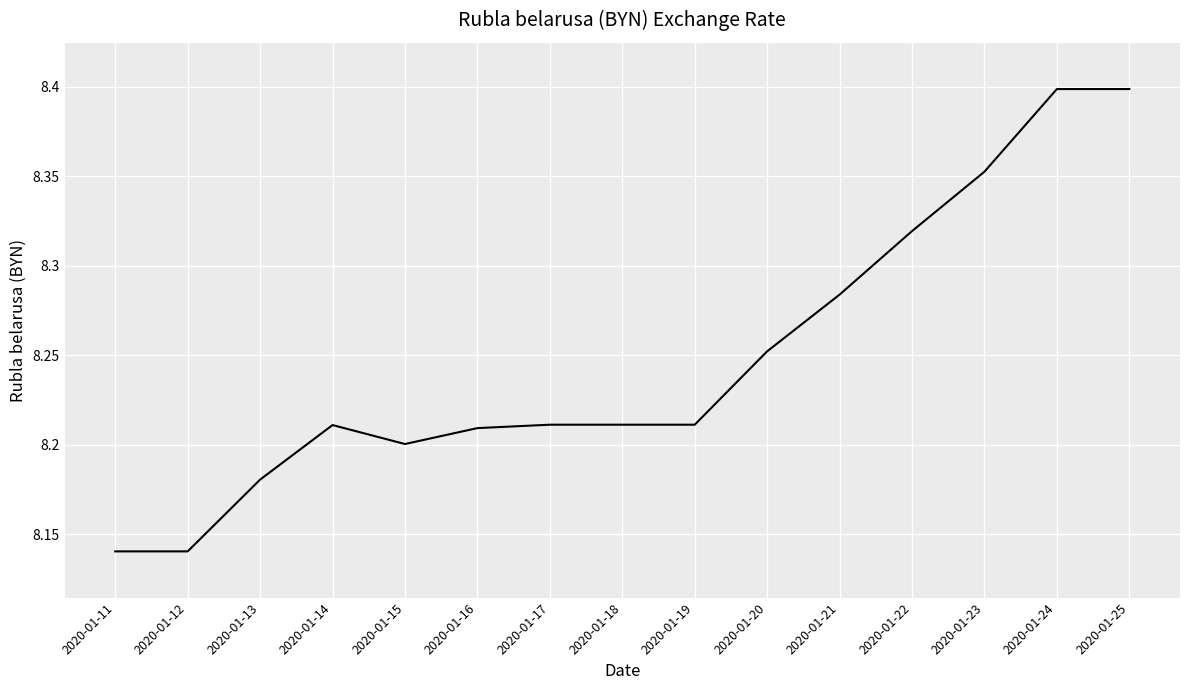

The value at 2020-01-13 is 13.9. True or false?

False